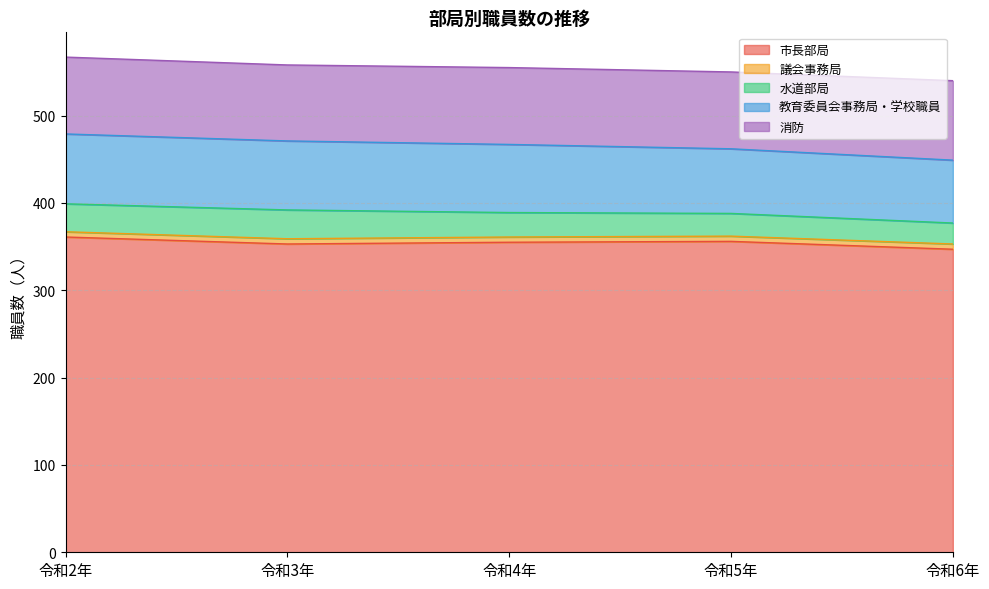

True or false: 教育委員会事務局・学校職員 and 市長部局 intersect in this chart.

False